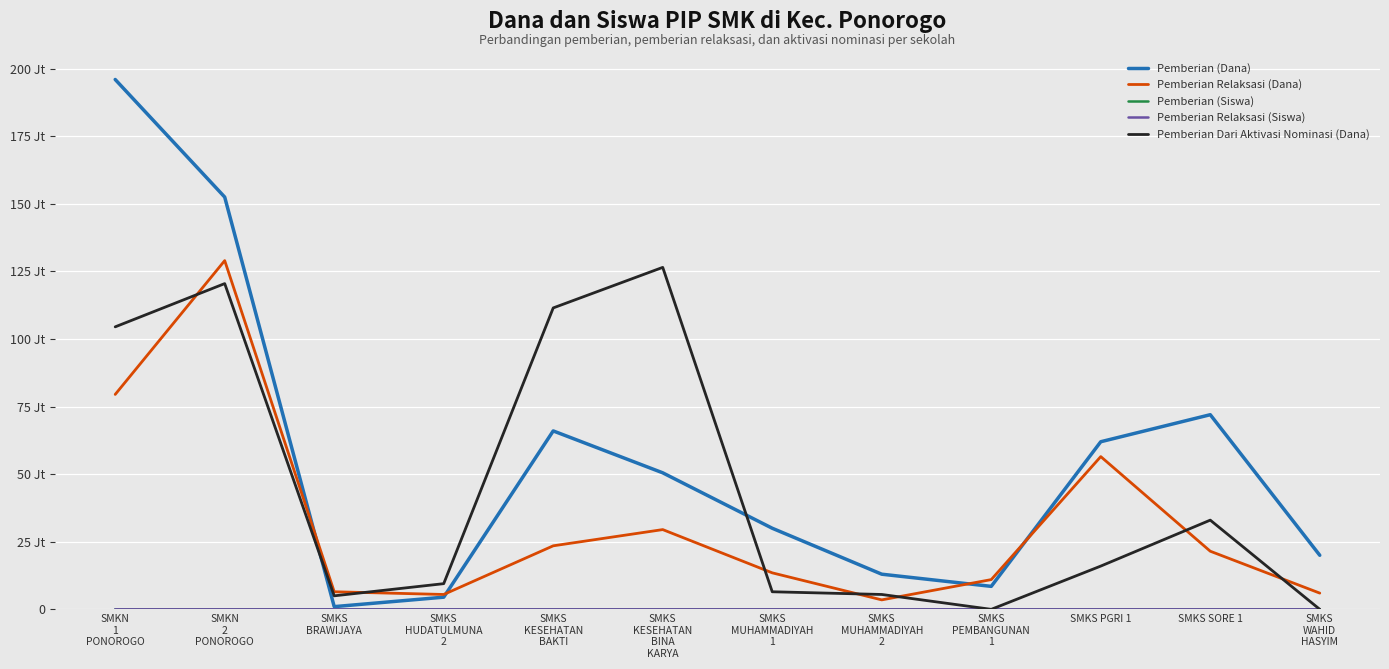

Reading left to right, list all the values displayed in this chart.

Pemberian (Dana): SMKN
1
PONOROGO=196000000	SMKN
2
PONOROGO=152500000	SMKS
BRAWIJAYA=1000000	SMKS
HUDATULMUNA
2=4500000	SMKS
KESEHATAN
BAKTI=66000000	SMKS
KESEHATAN
BINA
KARYA=50500000	SMKS
MUHAMMADIYAH
1=30000000	SMKS
MUHAMMADIYAH
2=13000000	SMKS
PEMBANGUNAN
1=8500000	SMKS PGRI 1=62000000	SMKS SORE 1=72000000	SMKS
WAHID
HASYIM=20000000
Pemberian Relaksasi (Dana): SMKN
1
PONOROGO=79500000	SMKN
2
PONOROGO=129000000	SMKS
BRAWIJAYA=6500000	SMKS
HUDATULMUNA
2=5500000	SMKS
KESEHATAN
BAKTI=23500000	SMKS
KESEHATAN
BINA
KARYA=29500000	SMKS
MUHAMMADIYAH
1=13500000	SMKS
MUHAMMADIYAH
2=3500000	SMKS
PEMBANGUNAN
1=11000000	SMKS PGRI 1=56500000	SMKS SORE 1=21500000	SMKS
WAHID
HASYIM=6000000
Pemberian (Siswa): SMKN
1
PONOROGO=248	SMKN
2
PONOROGO=209	SMKS
BRAWIJAYA=2	SMKS
HUDATULMUNA
2=6	SMKS
KESEHATAN
BAKTI=79	SMKS
KESEHATAN
BINA
KARYA=57	SMKS
MUHAMMADIYAH
1=37	SMKS
MUHAMMADIYAH
2=18	SMKS
PEMBANGUNAN
1=9	SMKS PGRI 1=91	SMKS SORE 1=80	SMKS
WAHID
HASYIM=24
Pemberian Relaksasi (Siswa): SMKN
1
PONOROGO=109	SMKN
2
PONOROGO=148	SMKS
BRAWIJAYA=7	SMKS
HUDATULMUNA
2=7	SMKS
KESEHATAN
BAKTI=31	SMKS
KESEHATAN
BINA
KARYA=59	SMKS
MUHAMMADIYAH
1=15	SMKS
MUHAMMADIYAH
2=5	SMKS
PEMBANGUNAN
1=11	SMKS PGRI 1=66	SMKS SORE 1=40	SMKS
WAHID
HASYIM=8
Pemberian Dari Aktivasi Nominasi (Dana): SMKN
1
PONOROGO=104500000	SMKN
2
PONOROGO=120500000	SMKS
BRAWIJAYA=5000000	SMKS
HUDATULMUNA
2=9500000	SMKS
KESEHATAN
BAKTI=111500000	SMKS
KESEHATAN
BINA
KARYA=126500000	SMKS
MUHAMMADIYAH
1=6500000	SMKS
MUHAMMADIYAH
2=5500000	SMKS
PEMBANGUNAN
1=0	SMKS PGRI 1=16000000	SMKS SORE 1=33000000	SMKS
WAHID
HASYIM=0